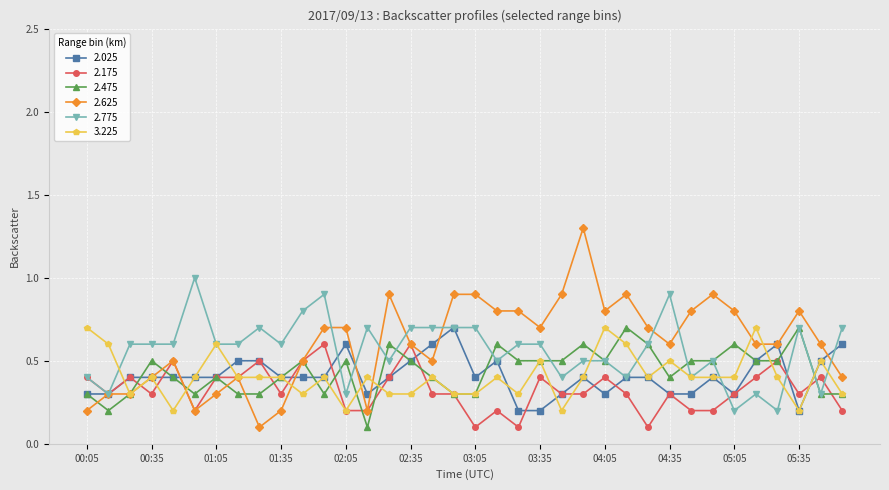

What is the maximum value shown in the chart?

1.3